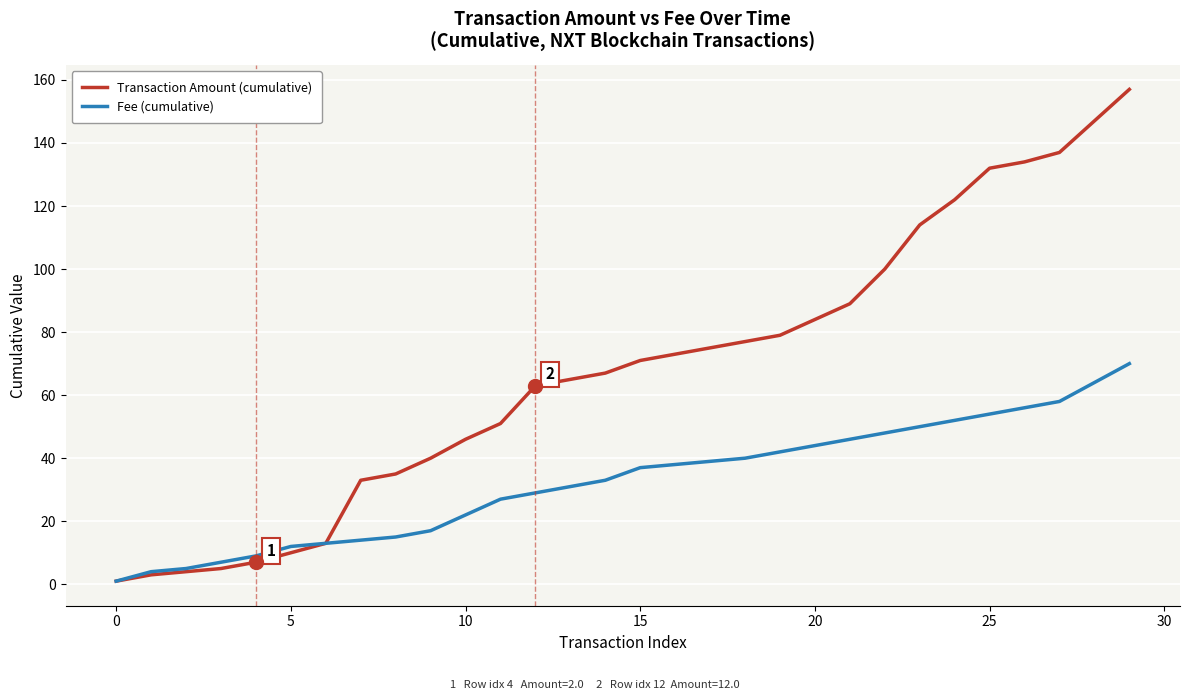

Which series has the widest spread of values?

Transaction Amount (cumulative)